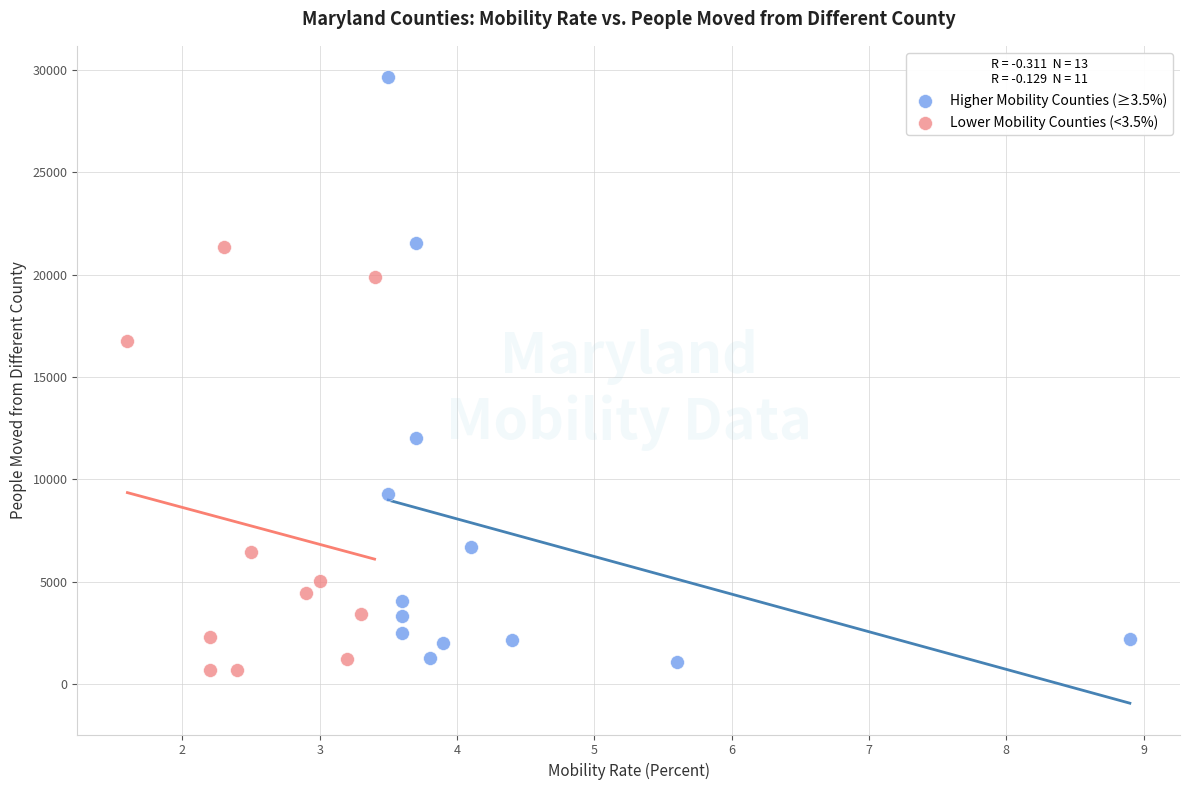

Which series reaches the maximum Y coordinate?

Higher Mobility Counties (≥3.5%)